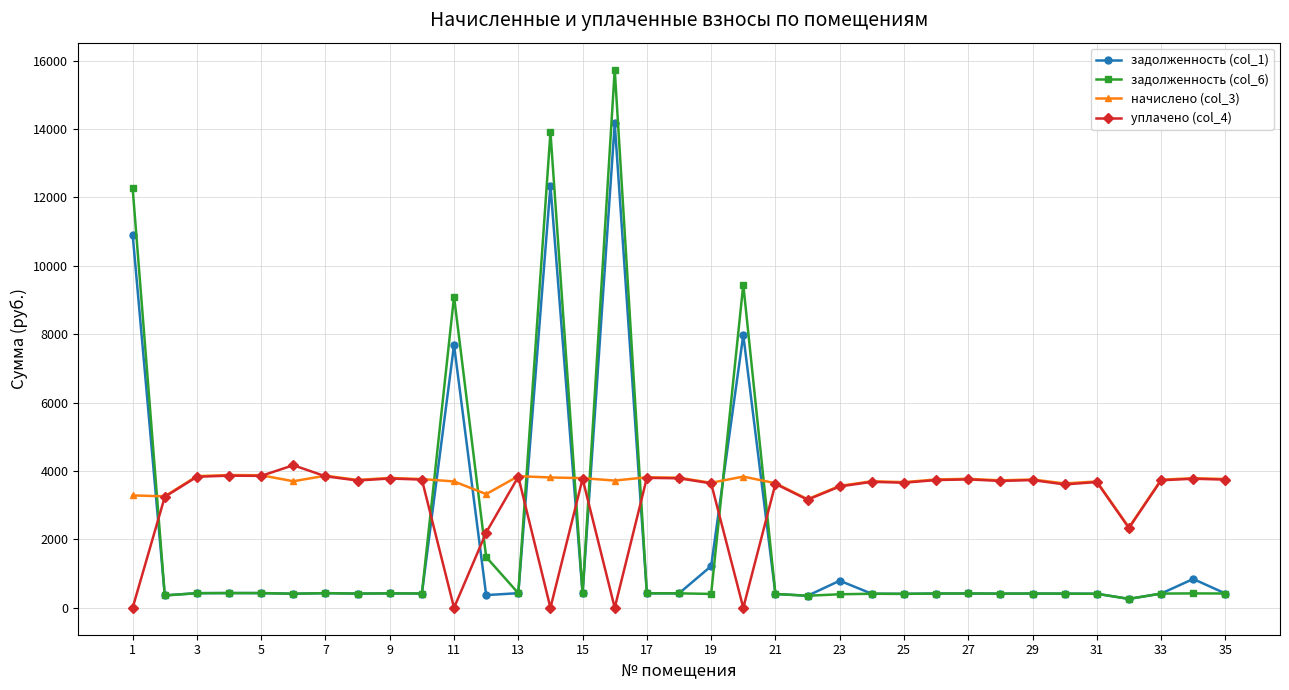

True or false: задолженность (col_1) and начислено (col_3) cross at least once.

True